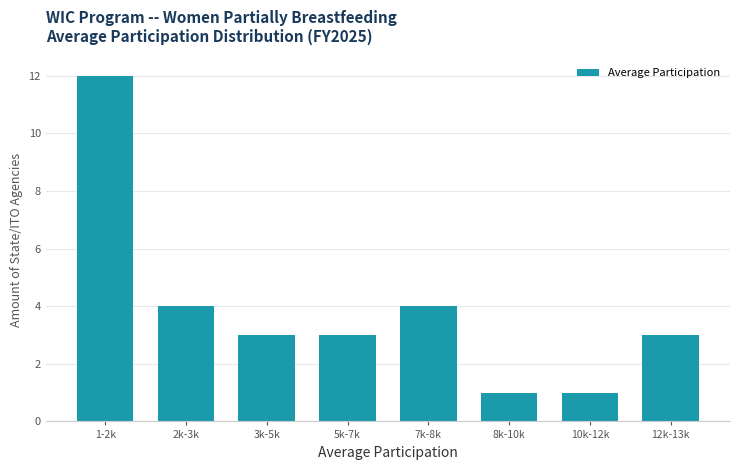

Reading left to right, extract all data points from this chart.

12	4	3	3	4	1	1	3